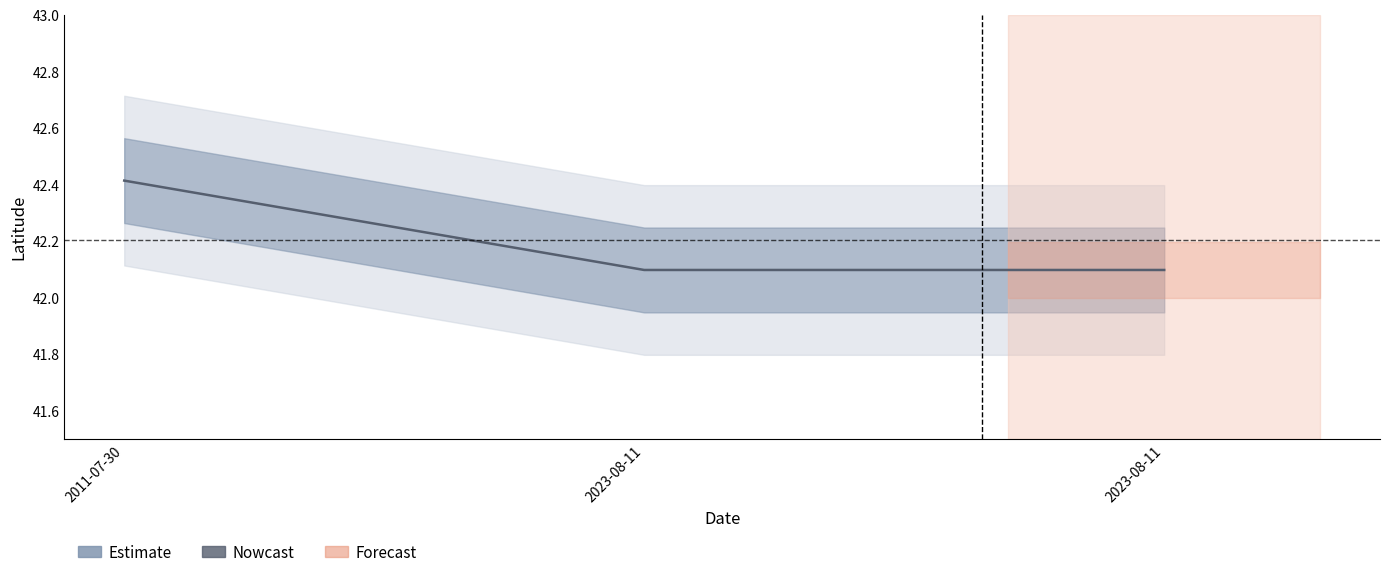

What is the ratio of the value at 2011-07-30 to the value at 2023-08-11?

1.0